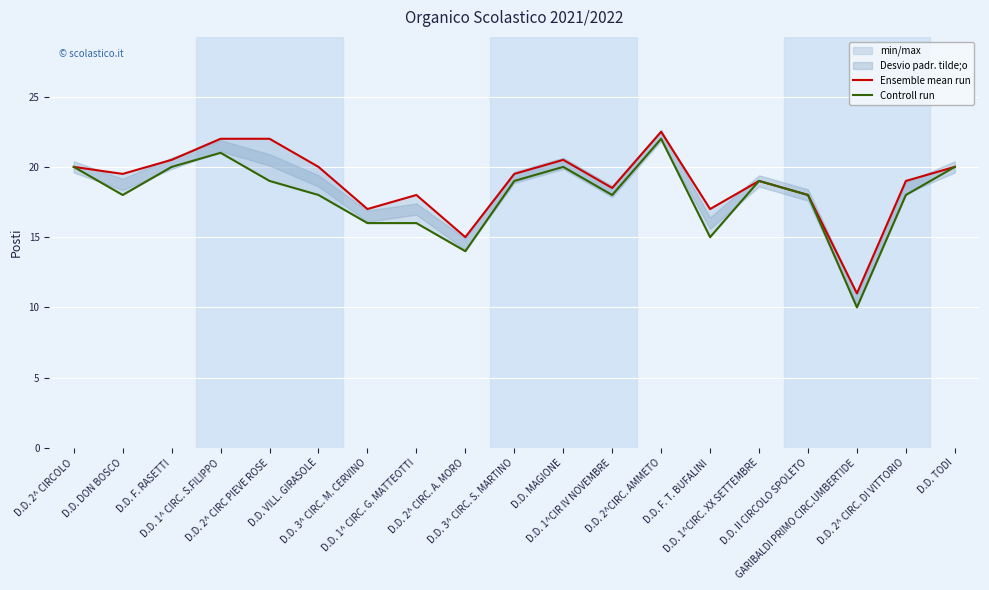

What is the label of the 16th point from the left?

D.D. II CIRCOLO SPOLETO